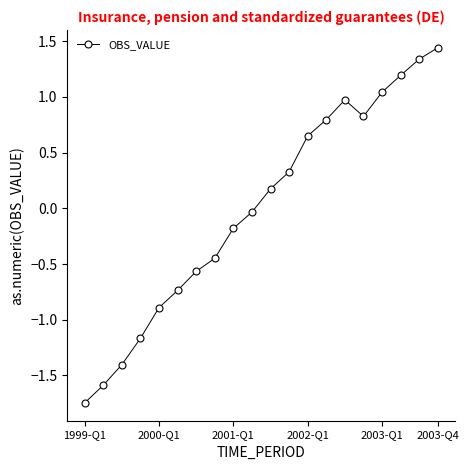

Is this an area chart (filled region under the line)?

No